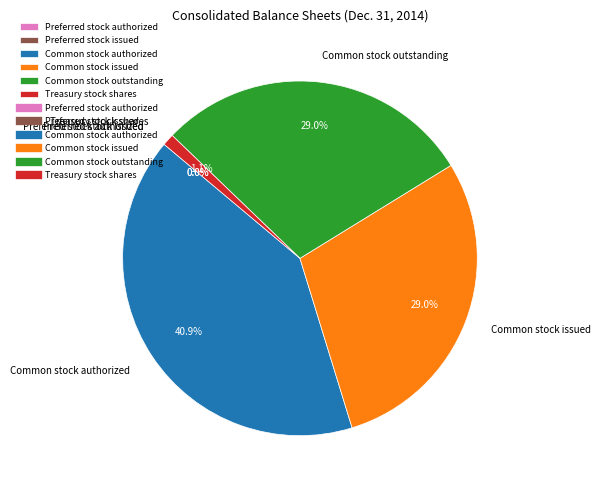

To the nearest percent, what portion does Common stock authorized represent?

41%